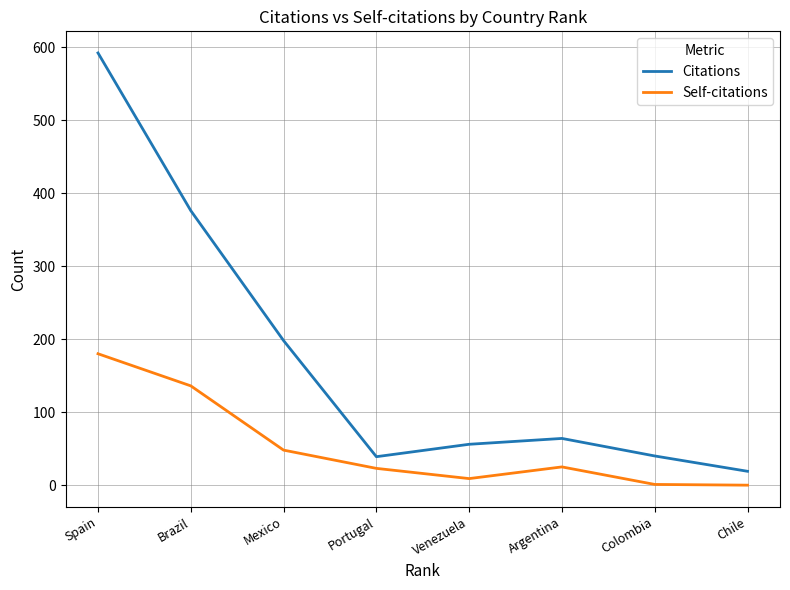

True or false: Self-citations has a value of 9 at Venezuela.

True